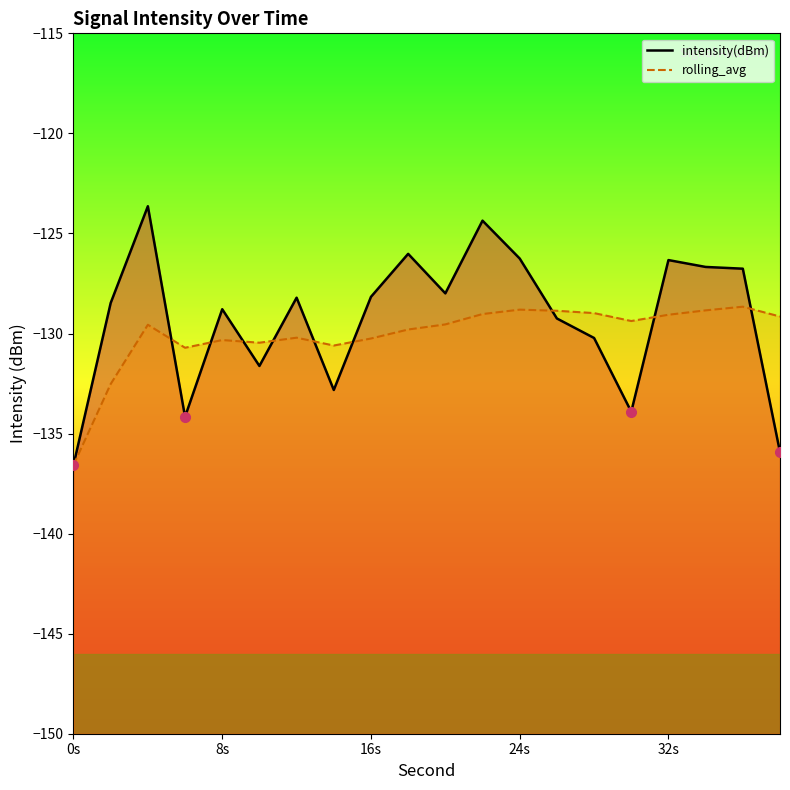

Is it true that rolling_avg equals -130.3 at 8s?

True